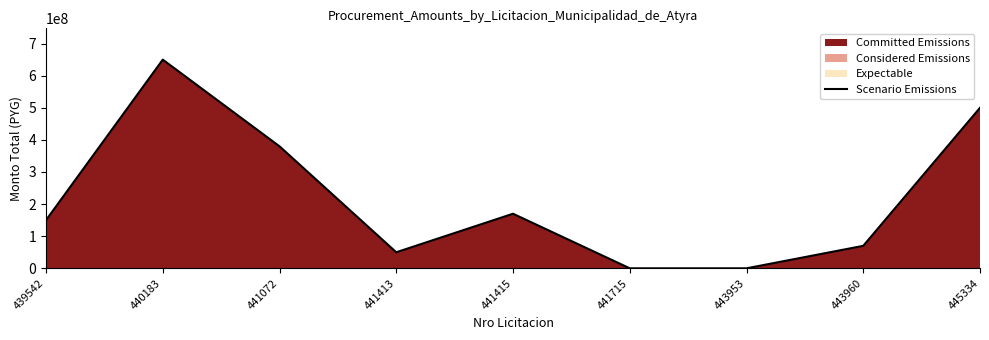

How many points are higher than both their immediate neighbors (excluding endpoints)?

2